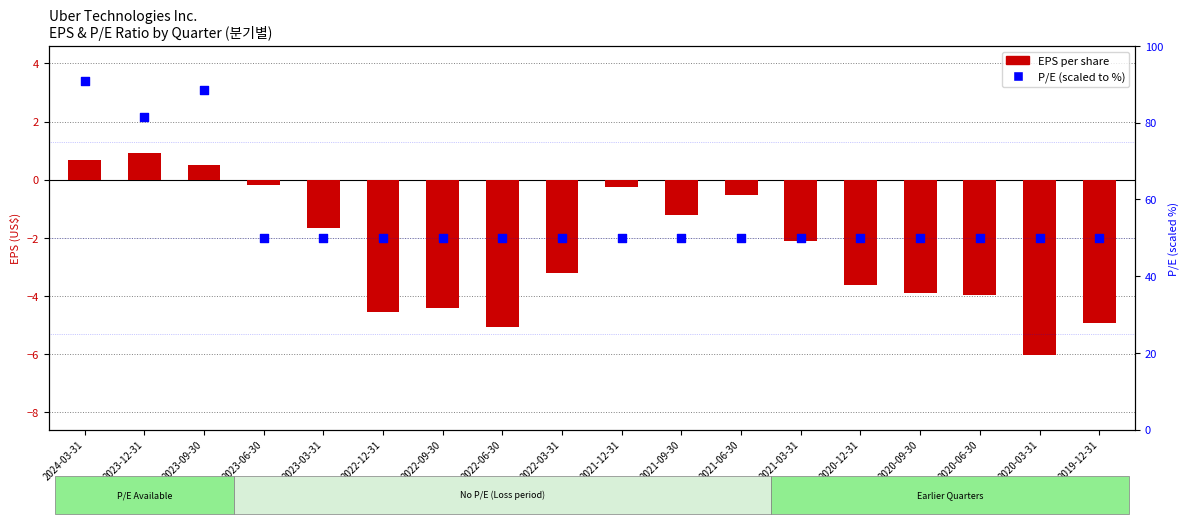

Which series reaches the maximum Y coordinate?

P/E (scaled %)